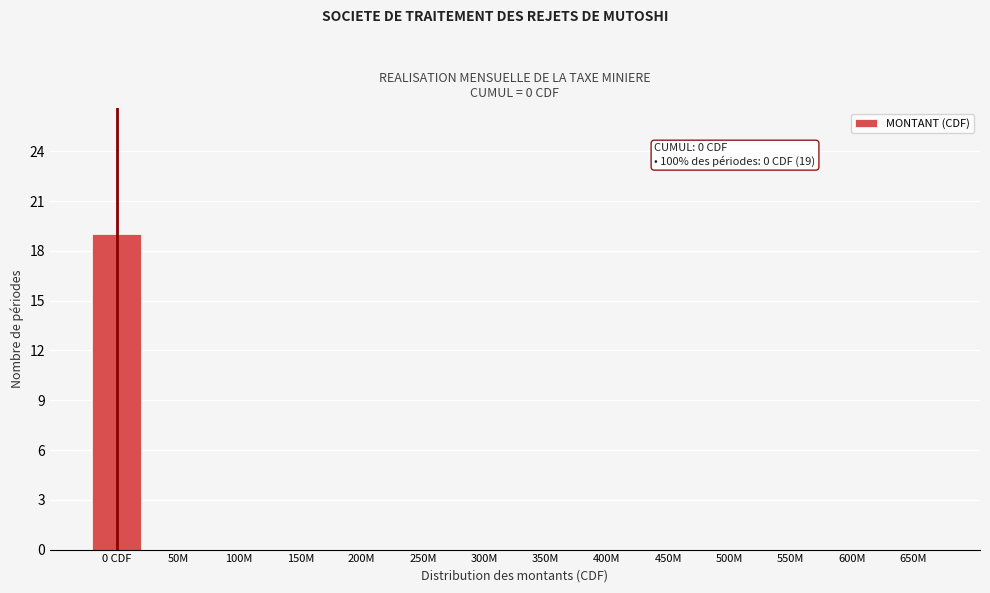

Reading left to right, extract all data points from this chart.

0 CDF=19	50M=0	100M=0	150M=0	200M=0	250M=0	300M=0	350M=0	400M=0	450M=0	500M=0	550M=0	600M=0	650M=0